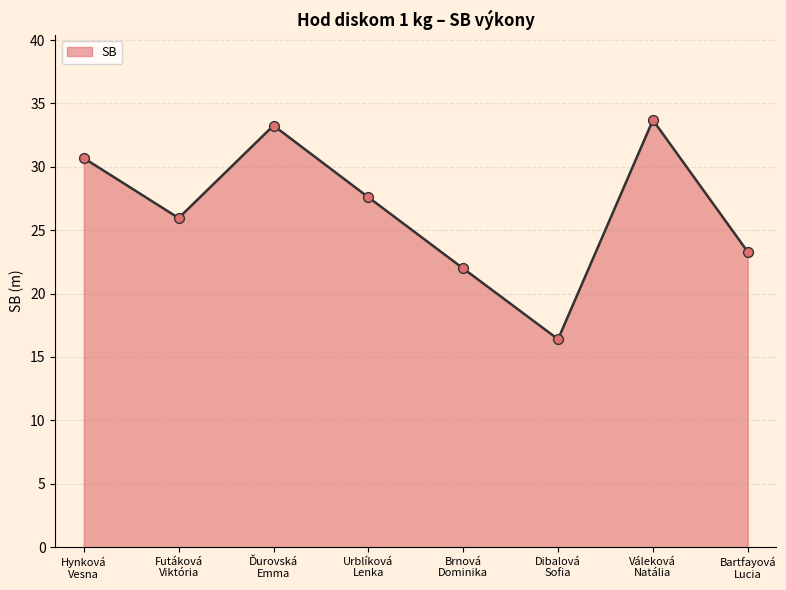

What is the minimum value shown in the chart?

16.4